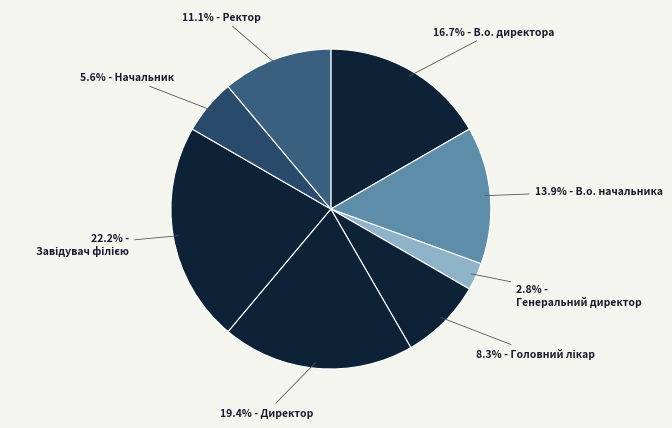

Count the number of slices in the pie.

8